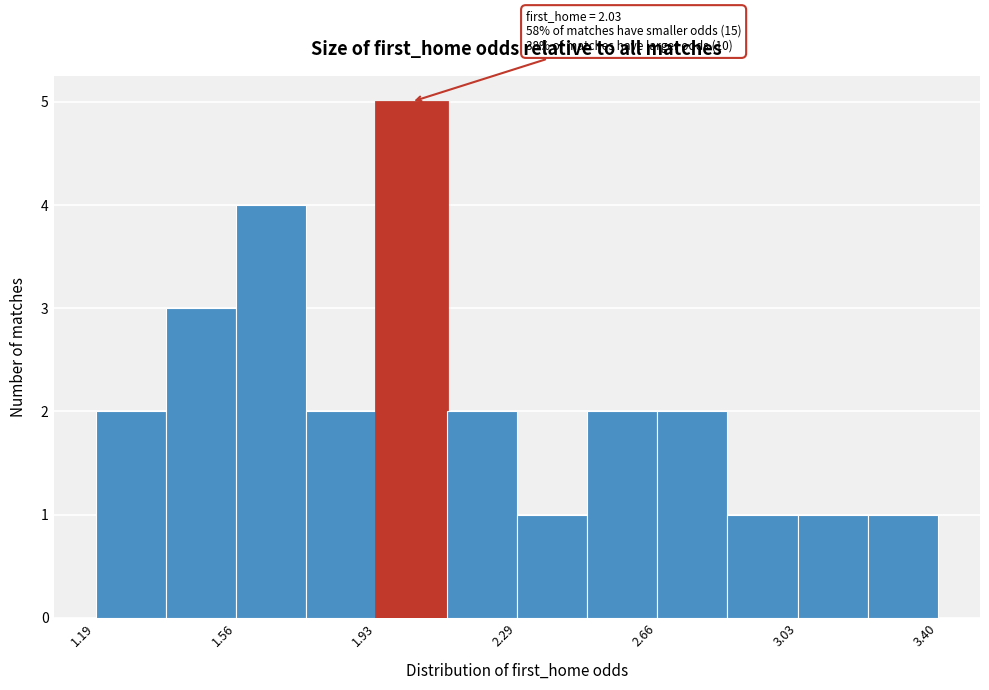

Around what value on the x-axis is the tallest bar? Give the approximate position of its centre, as read against the axis.

2.00